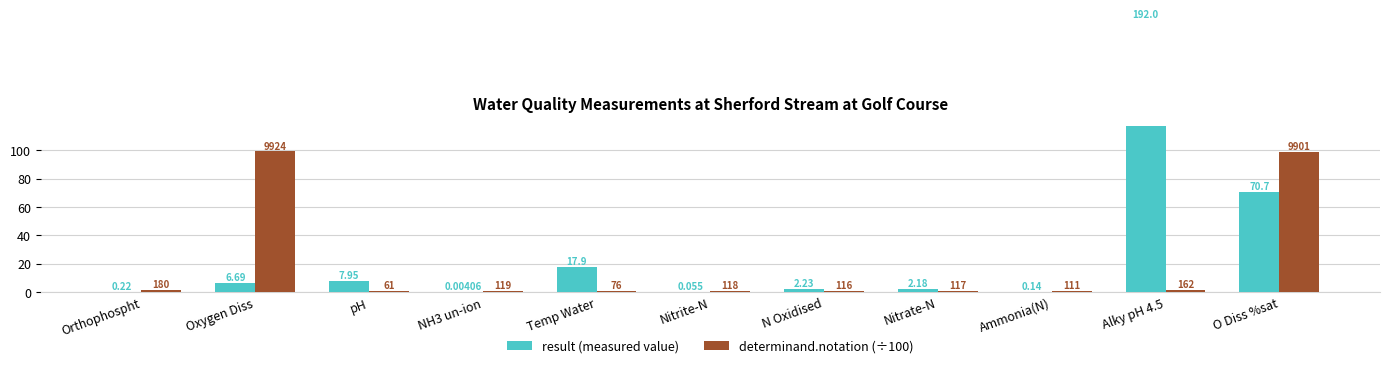

What position from the right is Ammonia(N)?

3